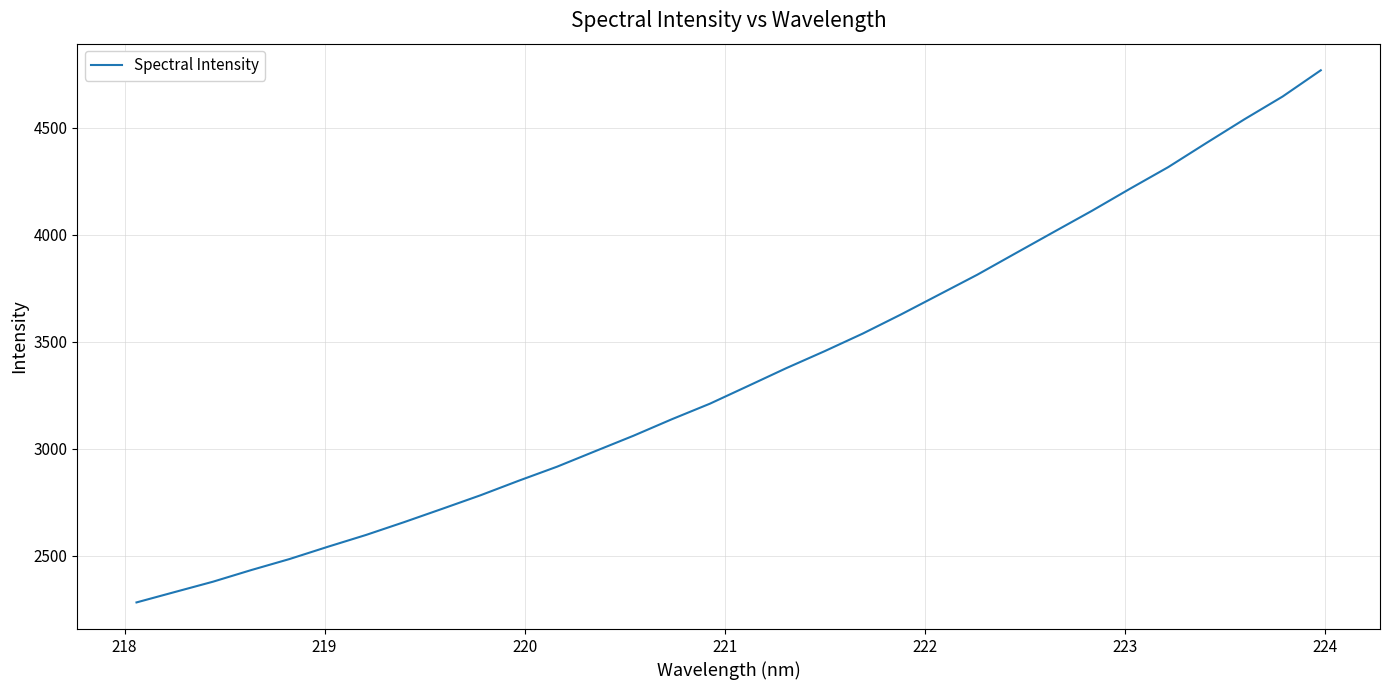

What is the difference between the maximum and minimum values?

2486.6